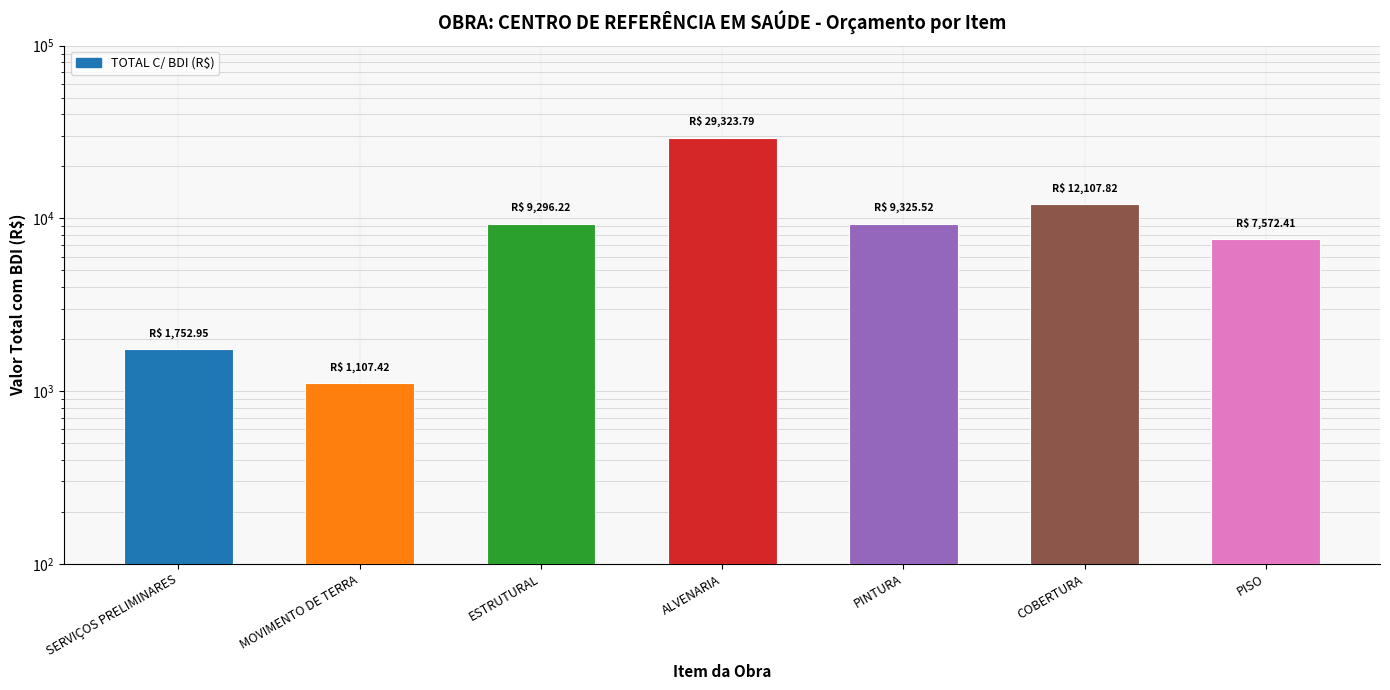

What is the sum of the values at SERVIÇOS PRELIMINARES and PINTURA?

11078.5